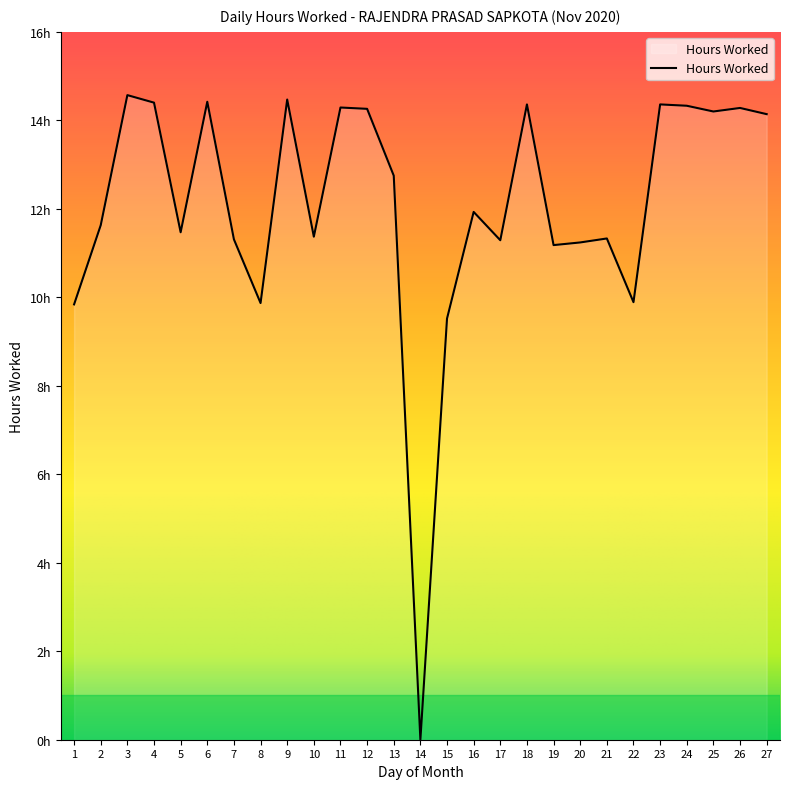

Rank the categories by value from highest to lowest.

3, 9, 6, 4, 18, 23, 24, 11, 26, 12, 25, 27, 13, 16, 2, 5, 10, 21, 7, 17, 20, 19, 22, 8, 1, 15, 14